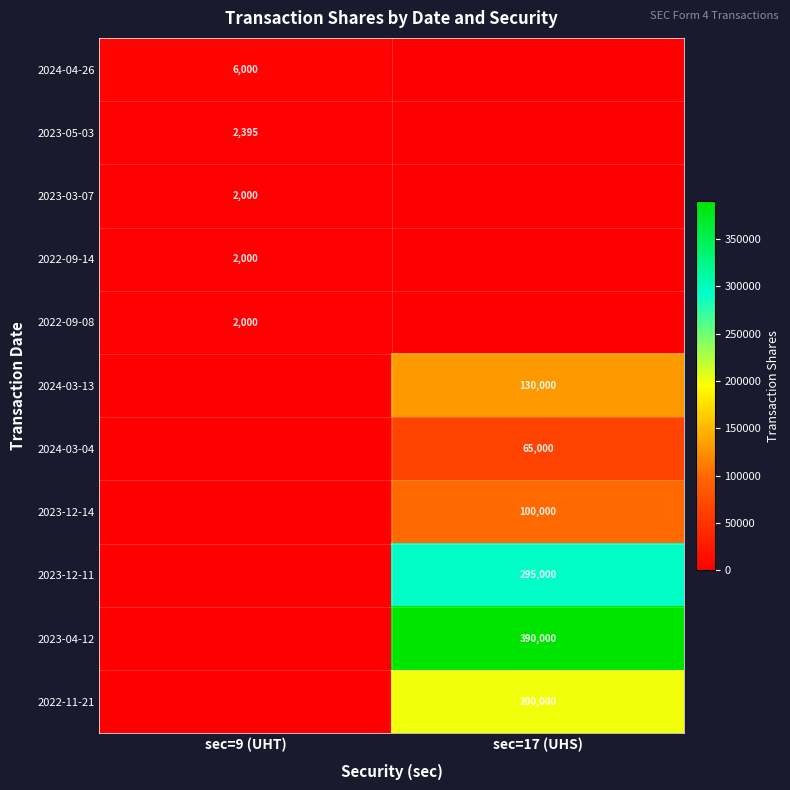

The 2022-11-21 series shows 200000 at sec=17 (UHS). True or false?

True